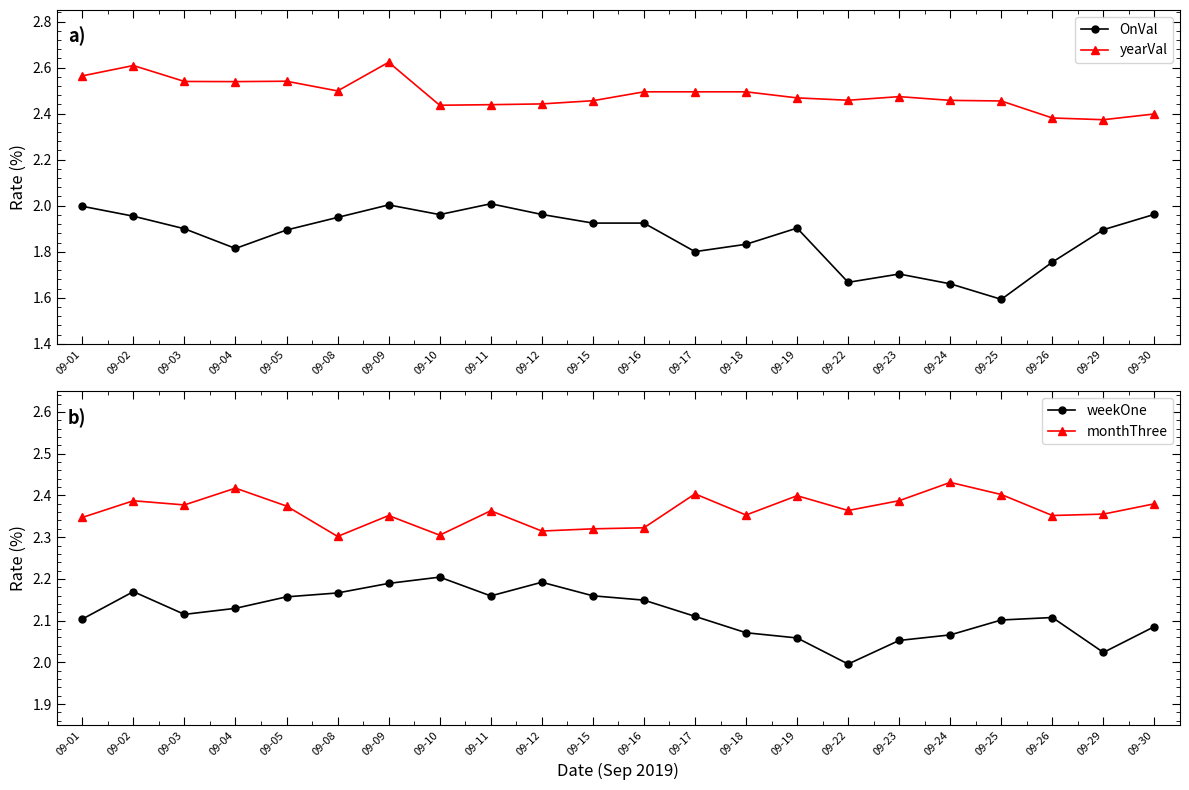

What is the minimum value shown in the chart?

1.6